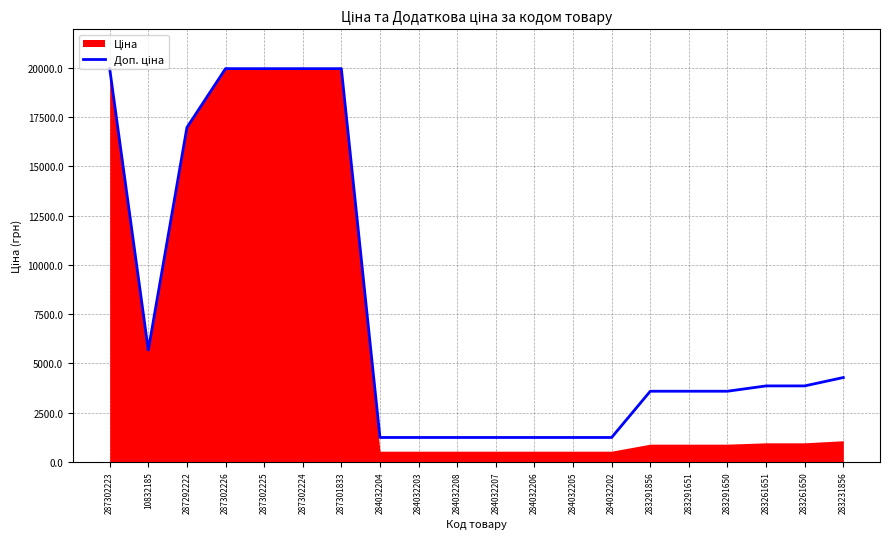

At which category does the chart reach its peak across all series?

287302223